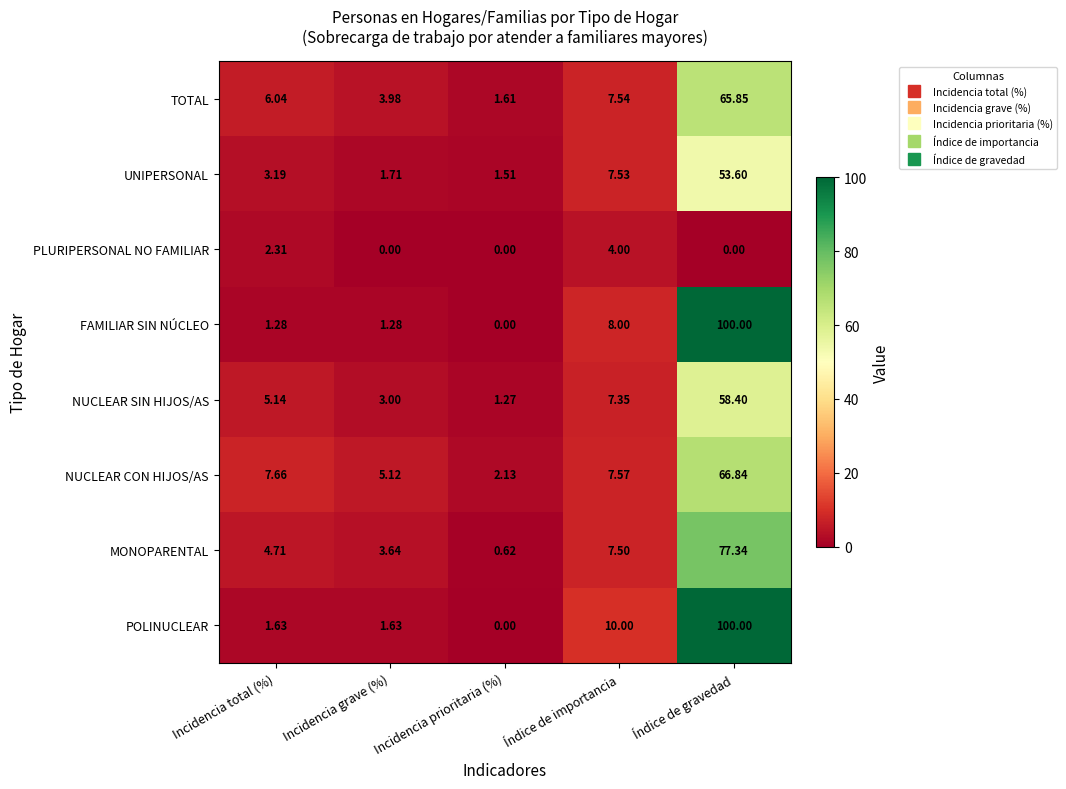

Rank the categories by NUCLEAR SIN HIJOS/AS value from highest to lowest.

Índice de gravedad, Índice de importancia, Incidencia total (%), Incidencia grave (%), Incidencia prioritaria (%)